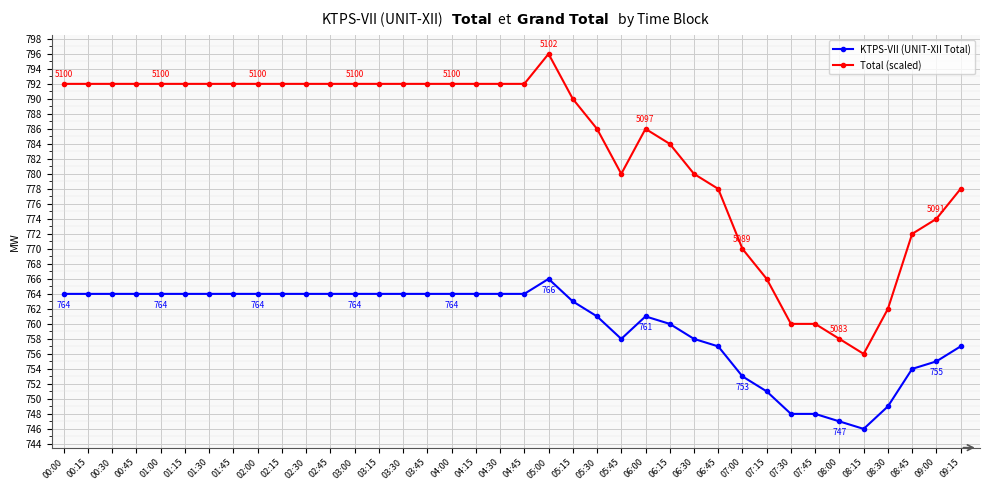

Which series changed the most between 05:45 and 09:15?

Total (scaled)